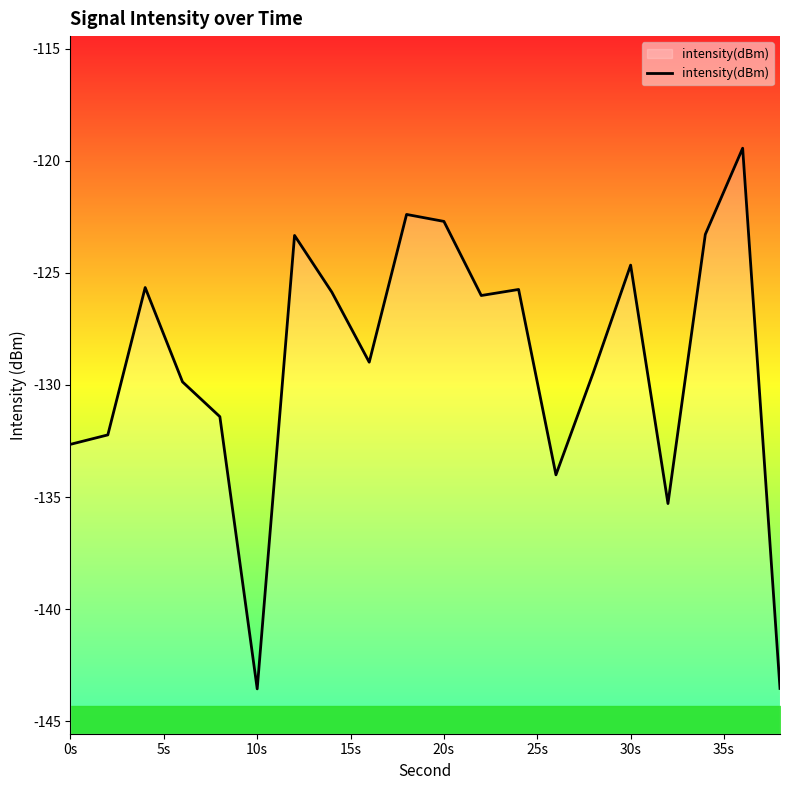

How many lines are shown in the chart?

1